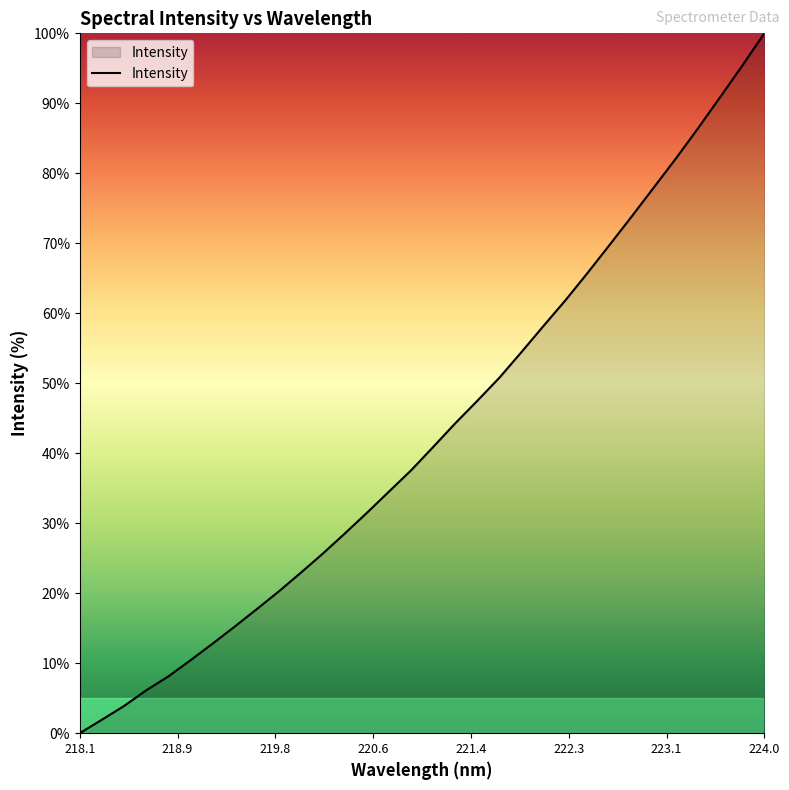

How many distinct data groups are displayed?

1